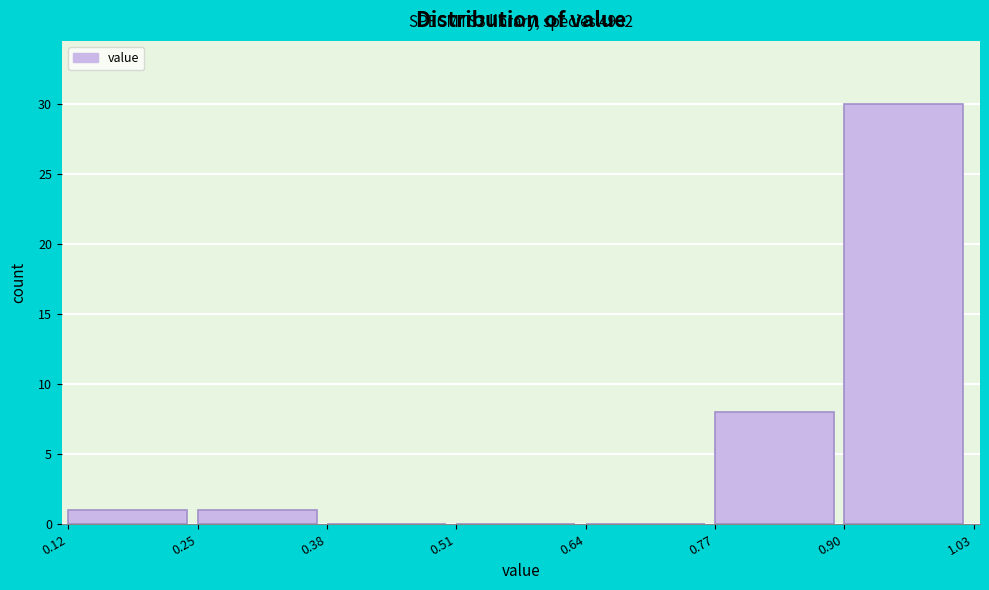

Which range on the x-axis has the tallest bar?

0.90 to 1.03